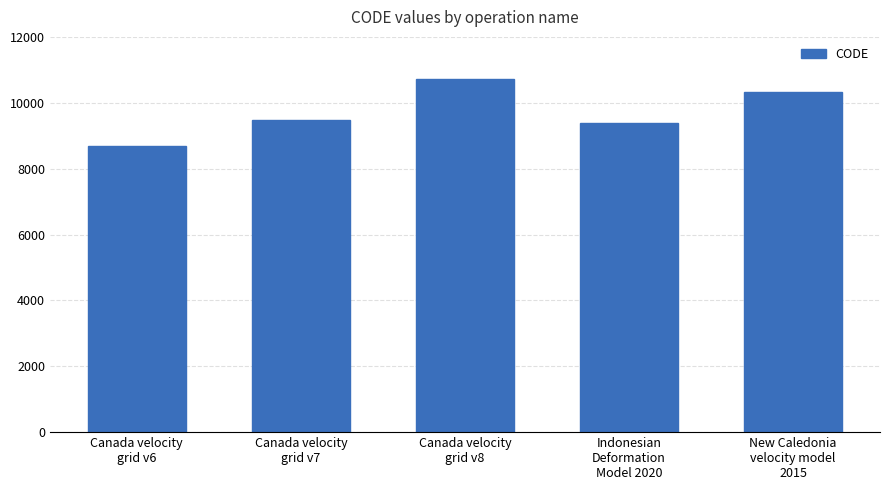

The value at New Caledonia
velocity model
2015 is 10323. True or false?

True